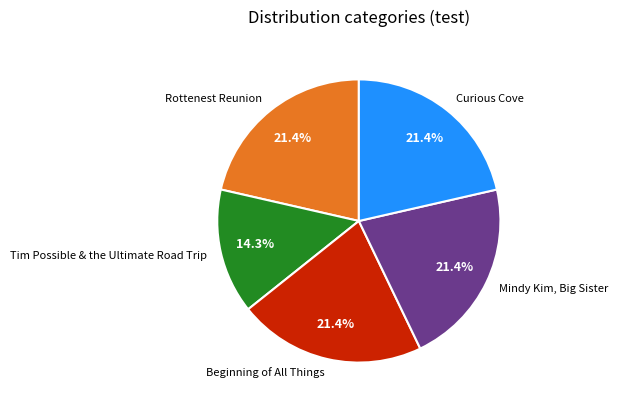

To the nearest percent, what is the difference between the largest and smallest slice percentages?

7%